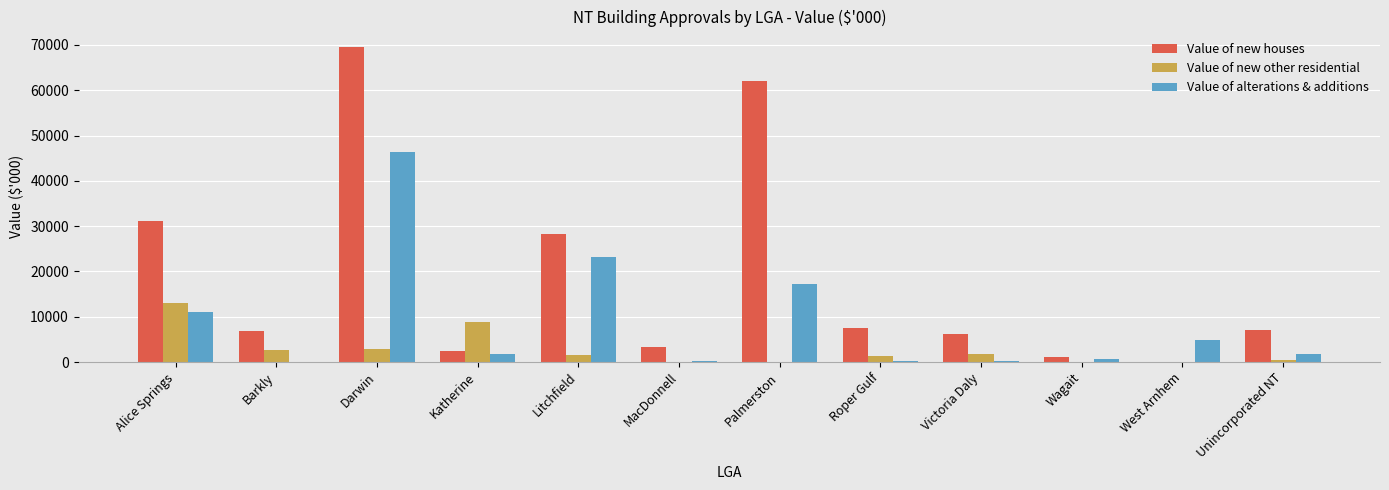

Where is Value of new houses nearest to the value 34746?

Alice Springs